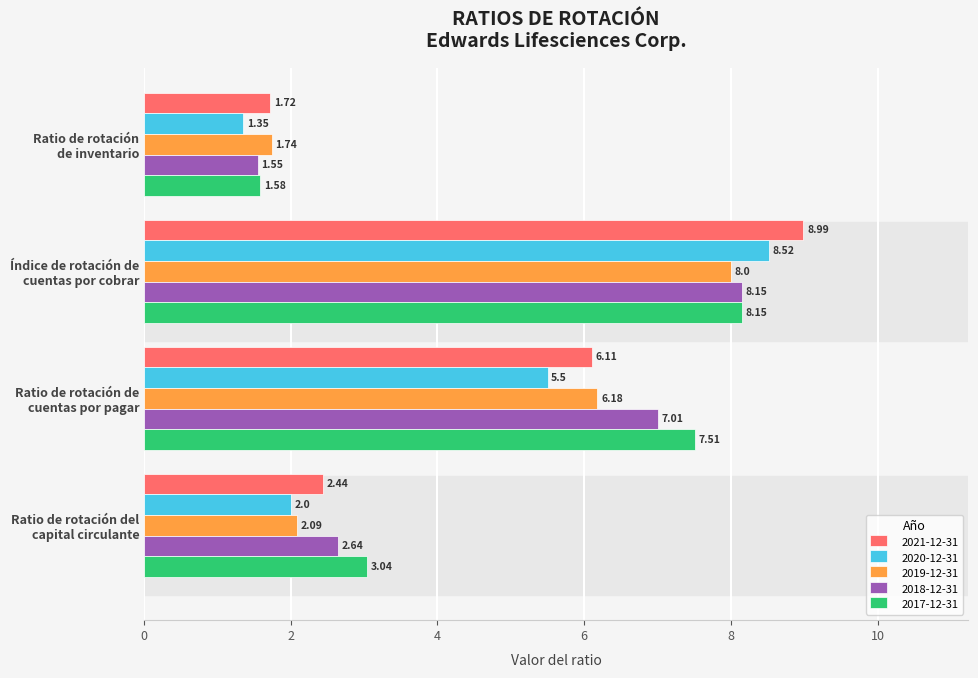

Which series has the largest range (max minus min)?

2021-12-31